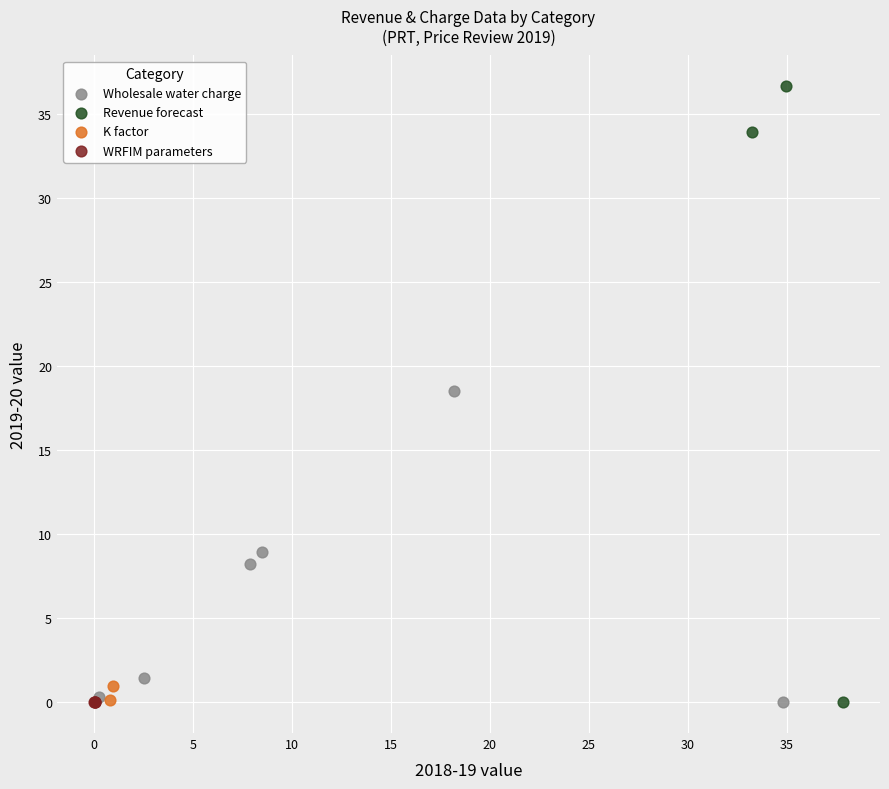

What are all the series names shown in the legend?

Wholesale water charge, Revenue forecast, K factor, WRFIM parameters